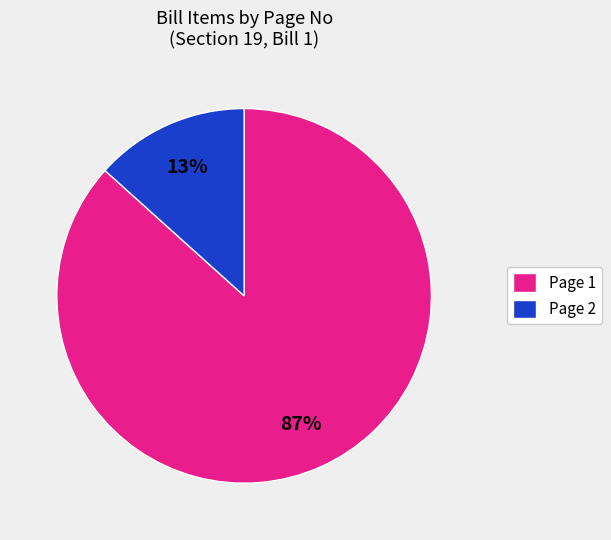

To the nearest percent, what is the combined percentage of Page 1 and Page 2?

100%